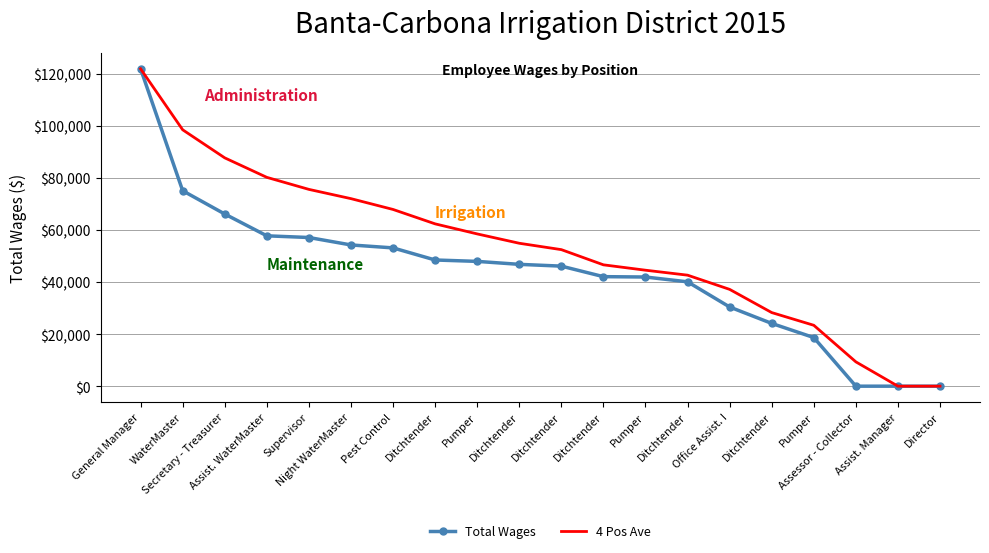

List the labels in order of Total Wages value, smallest first.

Assessor - Collector, Assist. Manager, Director, Pumper, Ditchtender, Office Assist. I, Ditchtender, Pumper, Ditchtender, Ditchtender, Ditchtender, Pumper, Ditchtender, Pest Control, Night WaterMaster, Supervisor, Assist. WaterMaster, Secretary - Treasurer, WaterMaster, General Manager